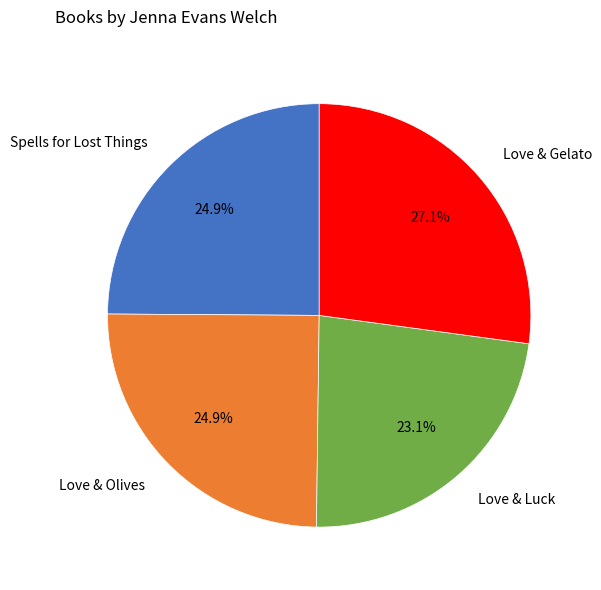

Is there any slice that represents more than half of the pie?

No